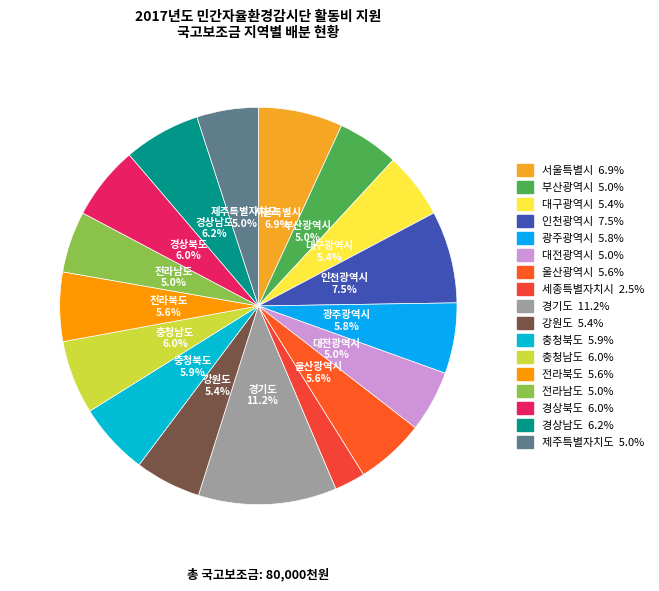

Rank the categories by value from lowest to highest.

세종특별자치시, 부산광역시, 대전광역시, 전라남도, 제주특별자치도, 대구광역시, 강원도, 울산광역시, 전라북도, 광주광역시, 충청북도, 충청남도, 경상북도, 경상남도, 서울특별시, 인천광역시, 경기도